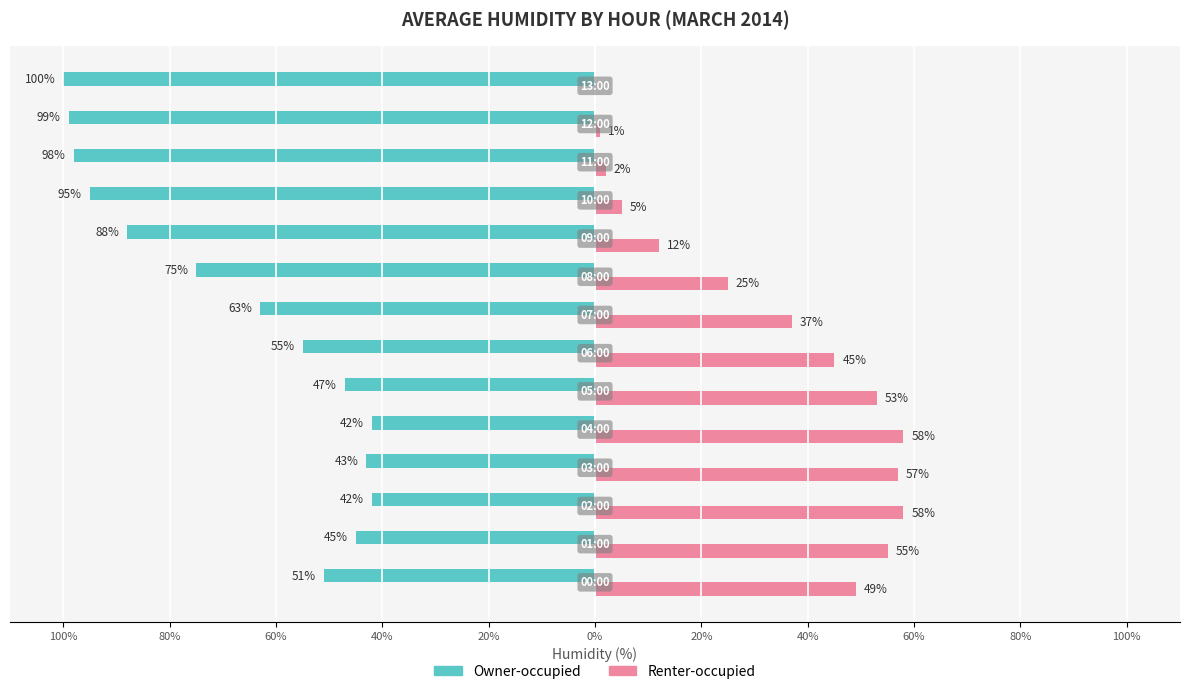

What are all the series names shown in the legend?

Owner-occupied, Renter-occupied